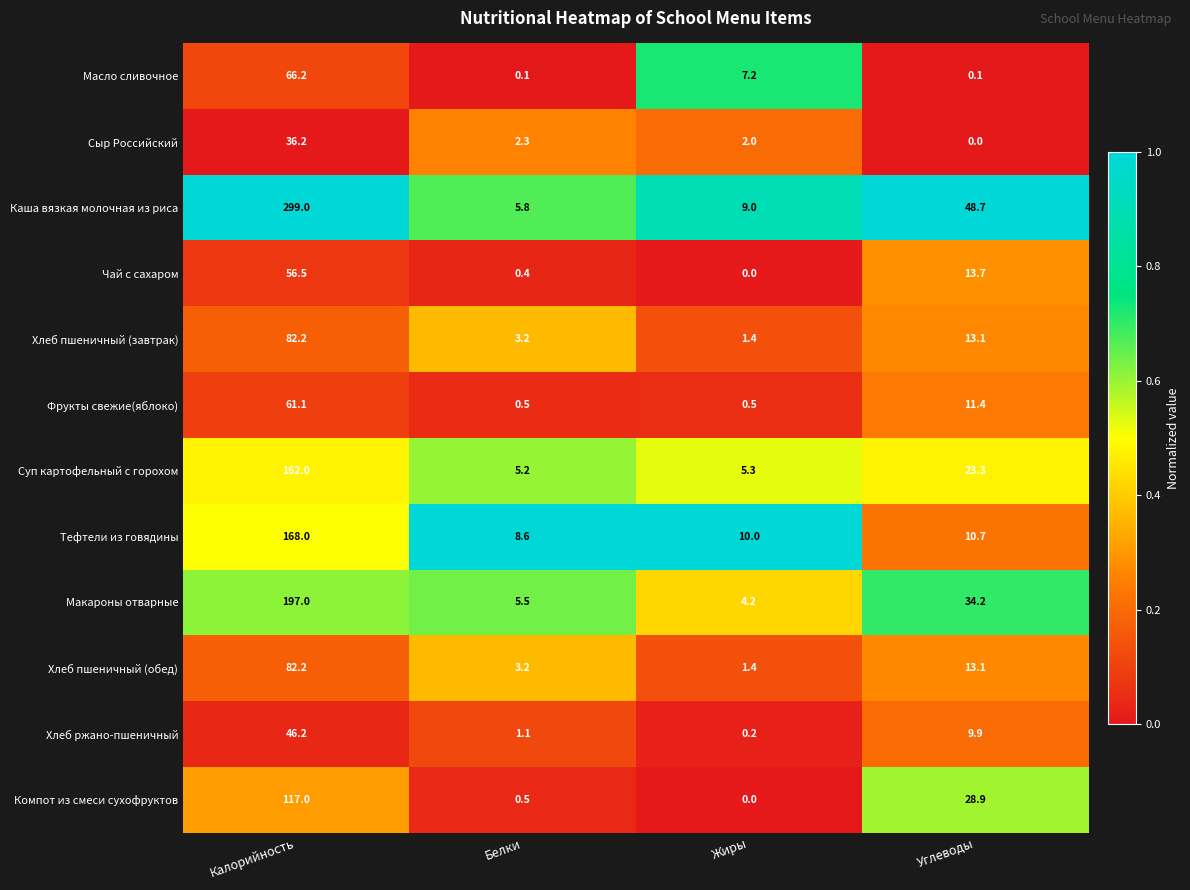

The Тефтели из говядины series shows 8.6 at Белки. True or false?

True